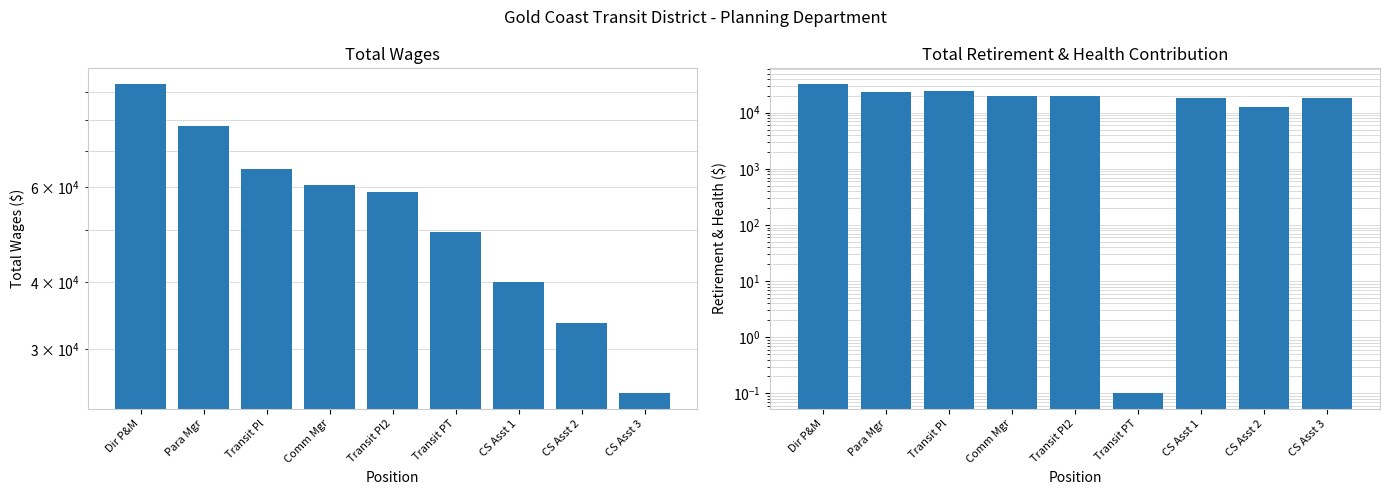

Are the bars grouped side by side (vs. stacked)?

Yes